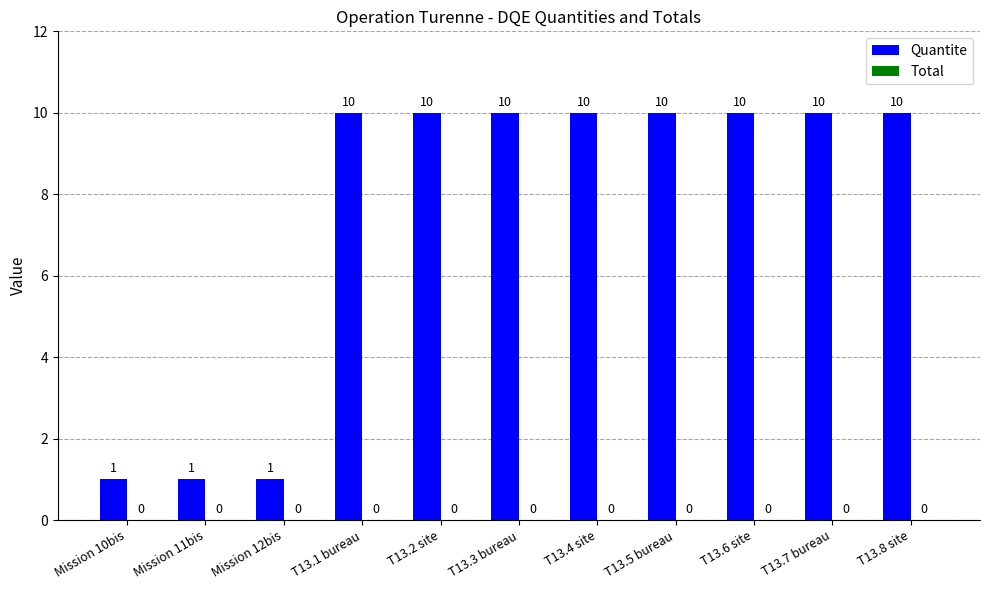

True or false: the data shows 10 at T13.5 bureau.

True